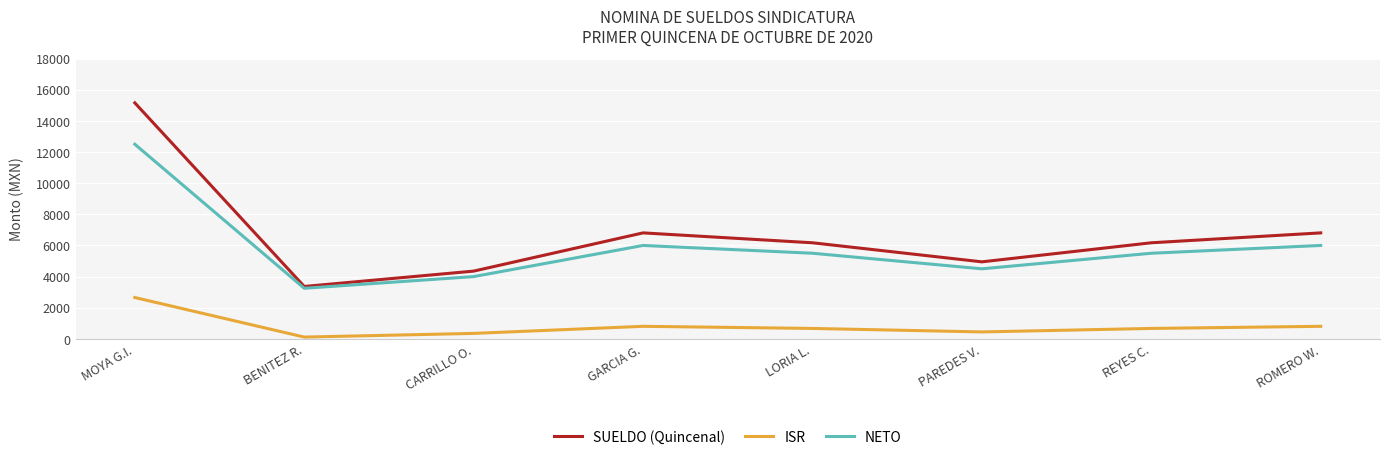

True or false: SUELDO (Quincenal) and ISR intersect in this chart.

False